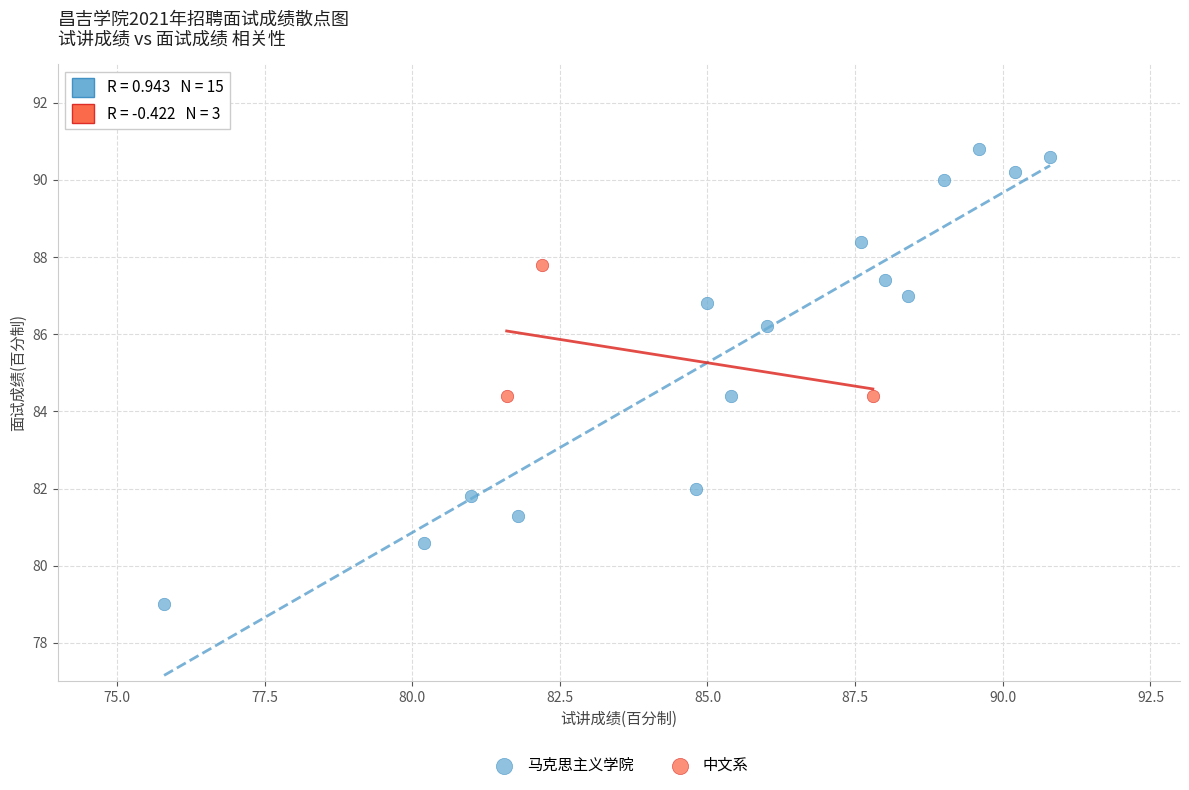

Which series reaches the minimum Y coordinate?

马克思主义学院